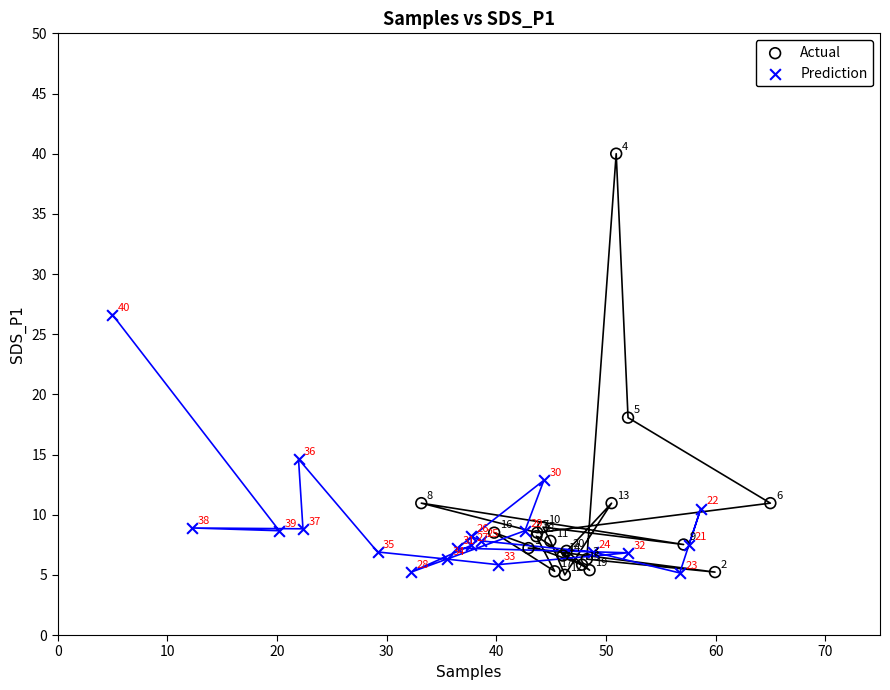

Which series has the widest spread of Y values?

Actual